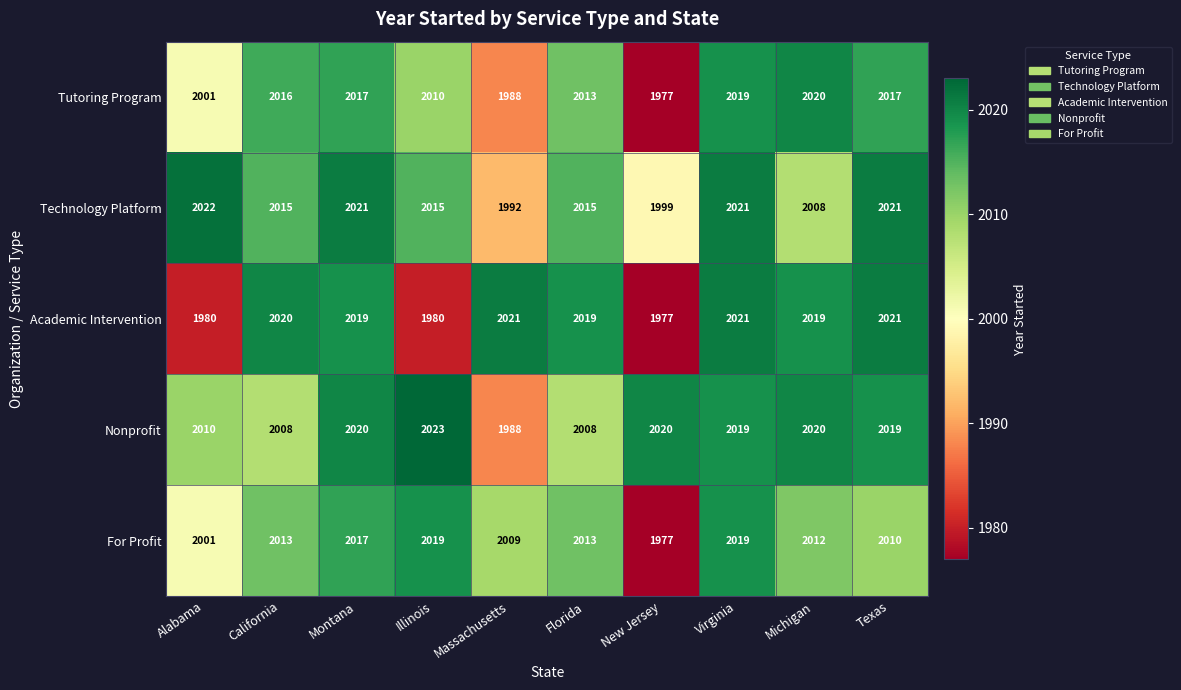

What is the difference between the For Profit values at Michigan and New Jersey?

35